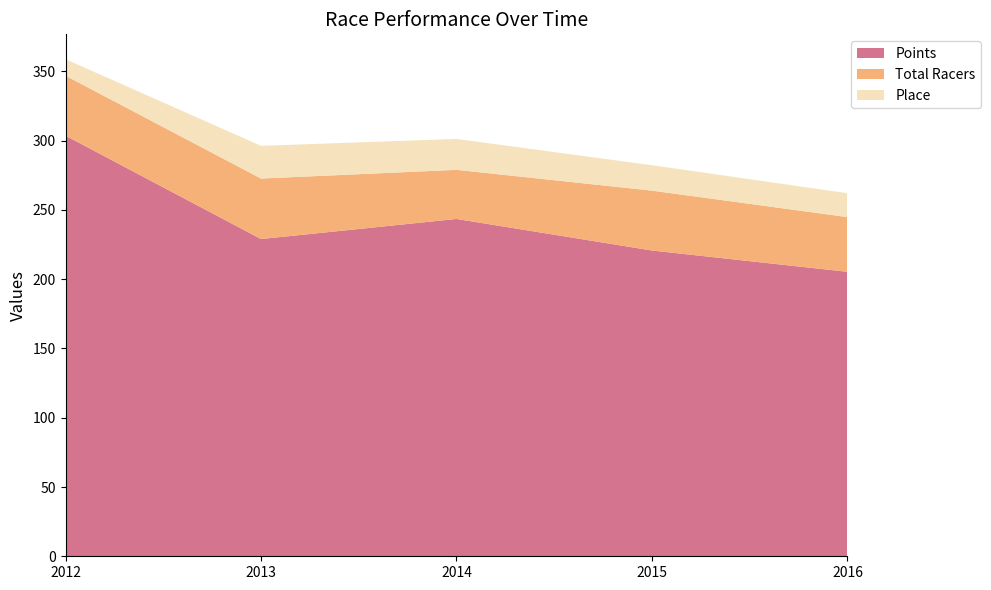

What is the difference between the maximum and second lowest values in the Points series?

82.9